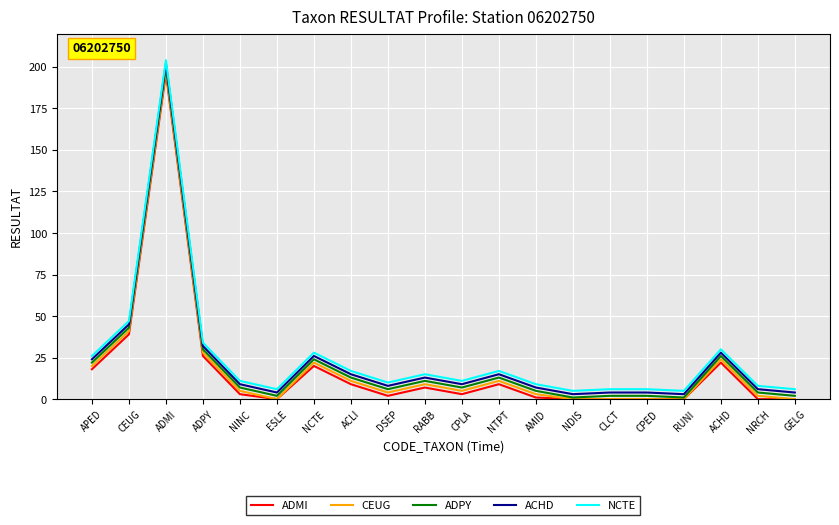

Count the number of data series in this chart.

5